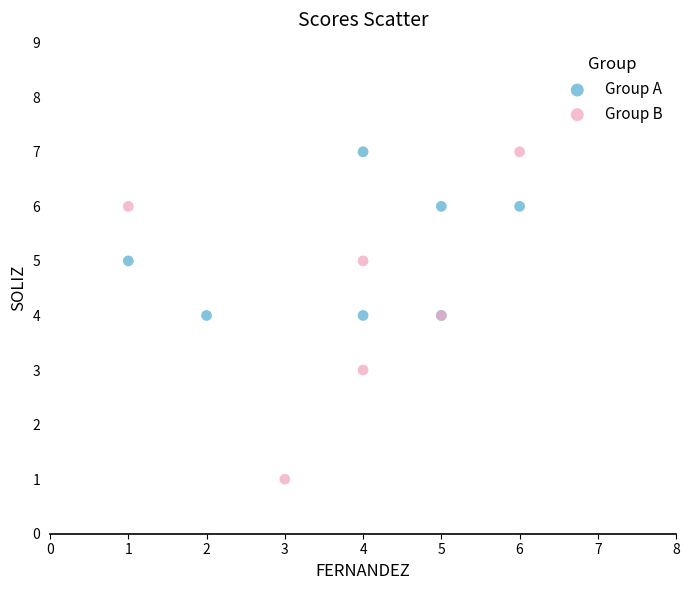

Which series has the largest Y range (max minus min)?

Group B